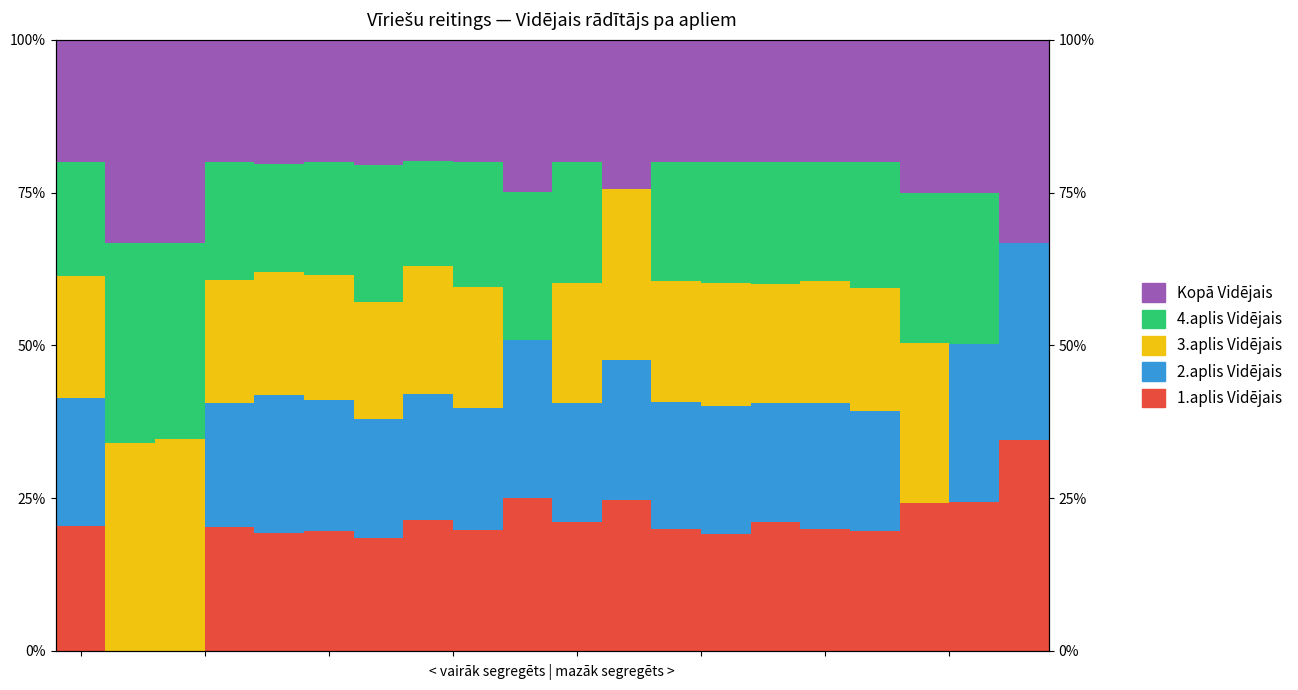

Is it true that 2.aplis Vidējais equals 0.2 at 7.5?

True